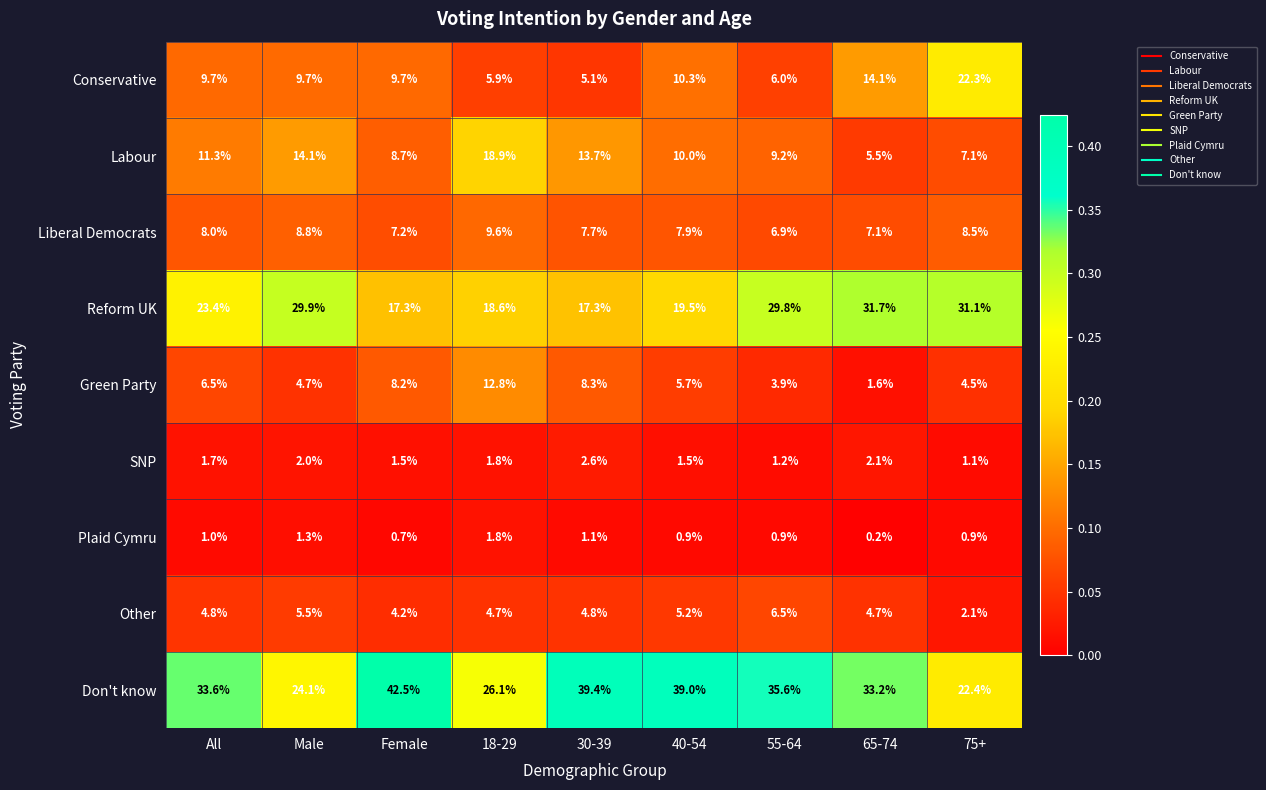

Which series has the largest total across all categories?

Don't know